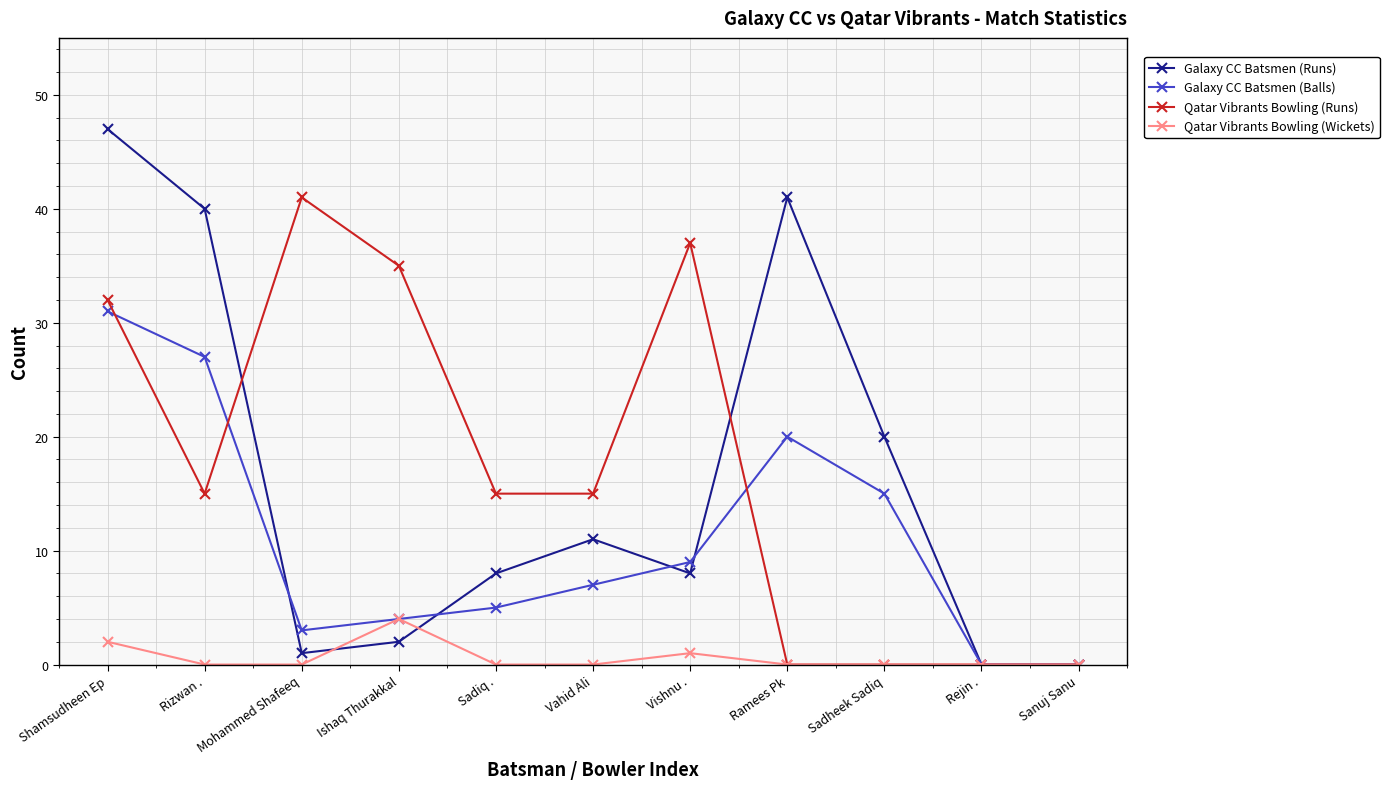

At which label does Galaxy CC Batsmen (Balls) first exceed 7?

Shamsudheen Ep